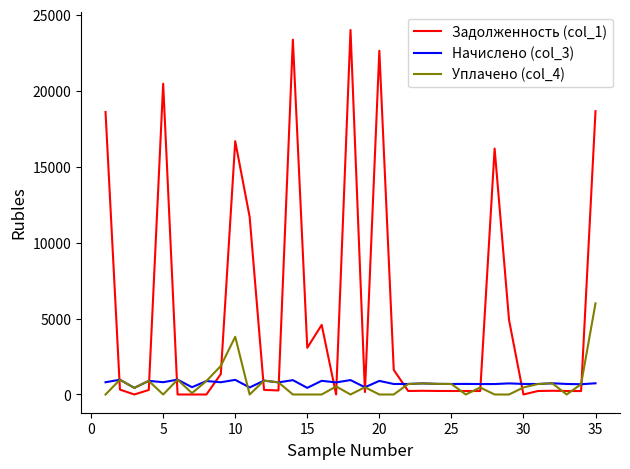

Which series has the largest total across all categories?

Задолженность (col_1)